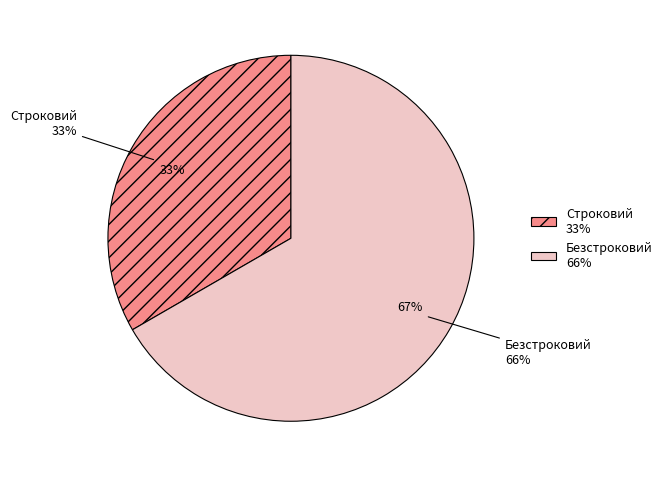

To the nearest percent, what portion does Безстроковий represent?

67%